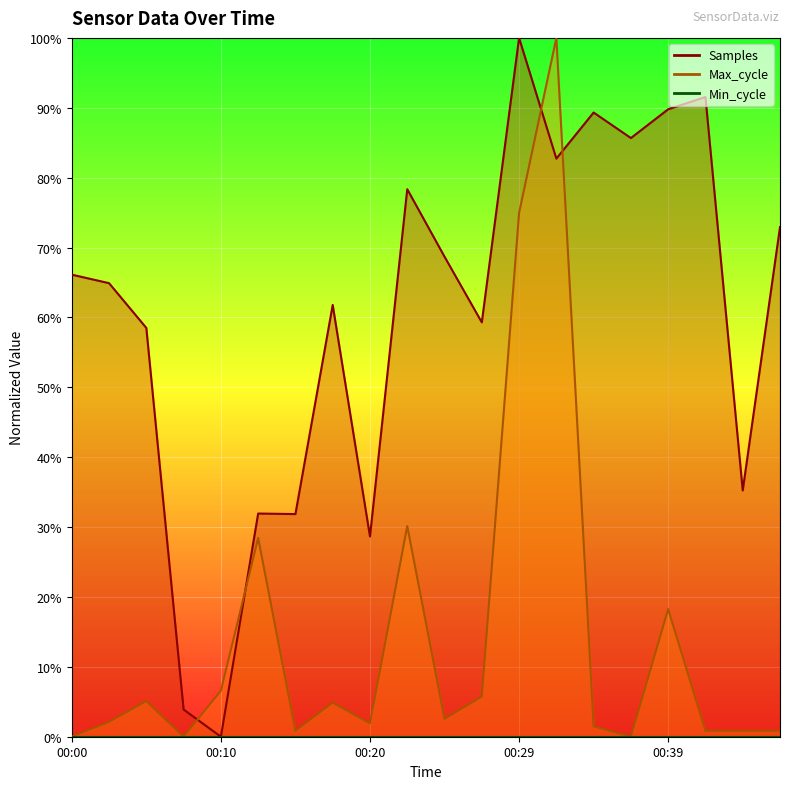

Count the number of categories in the chart.

20